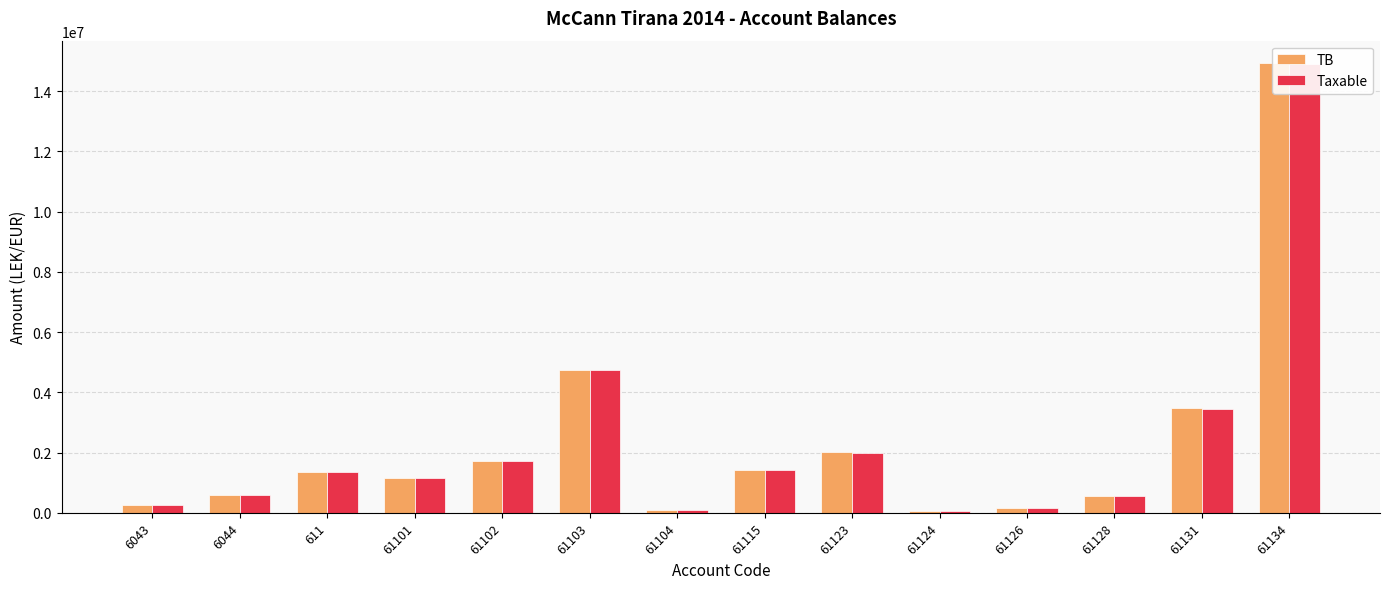

Where does the TB series first go above 1366068?

611